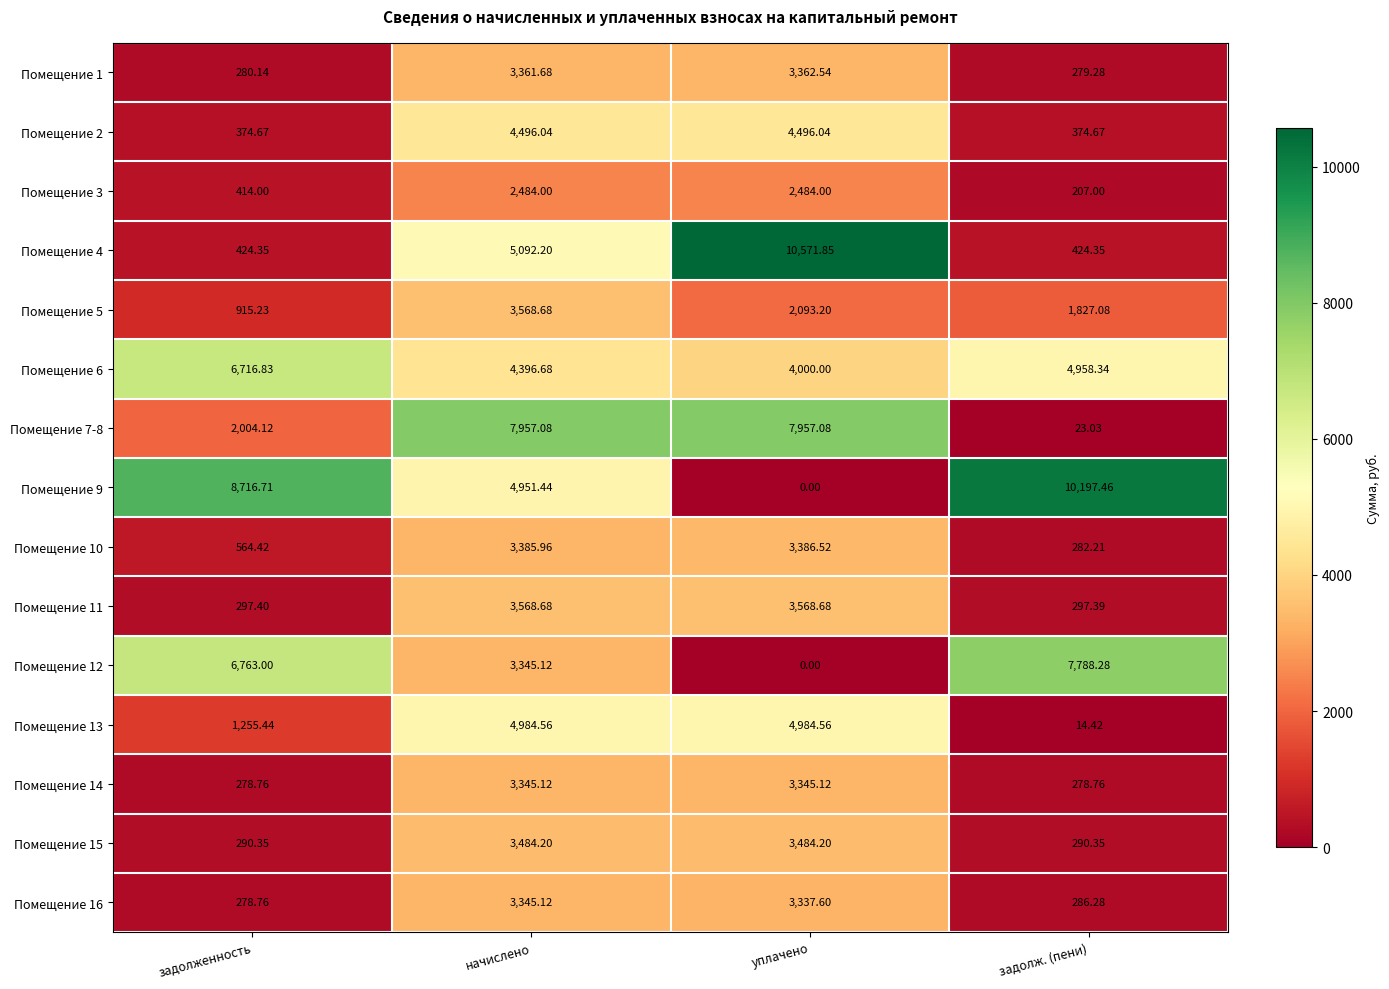

Where is Помещение 10 nearest to the value 1834?

задолженность